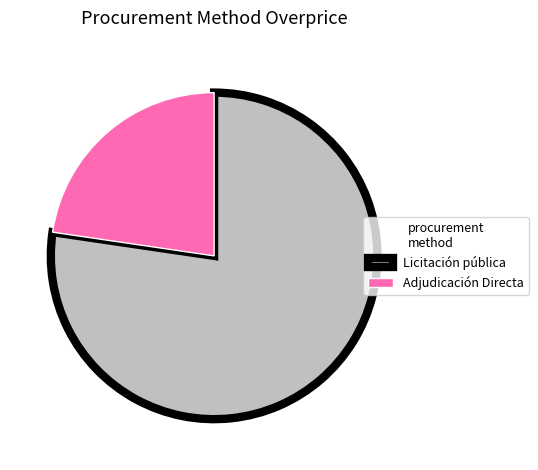

Is the sum of Adjudicación Directa and Licitación pública greater than half?

Yes